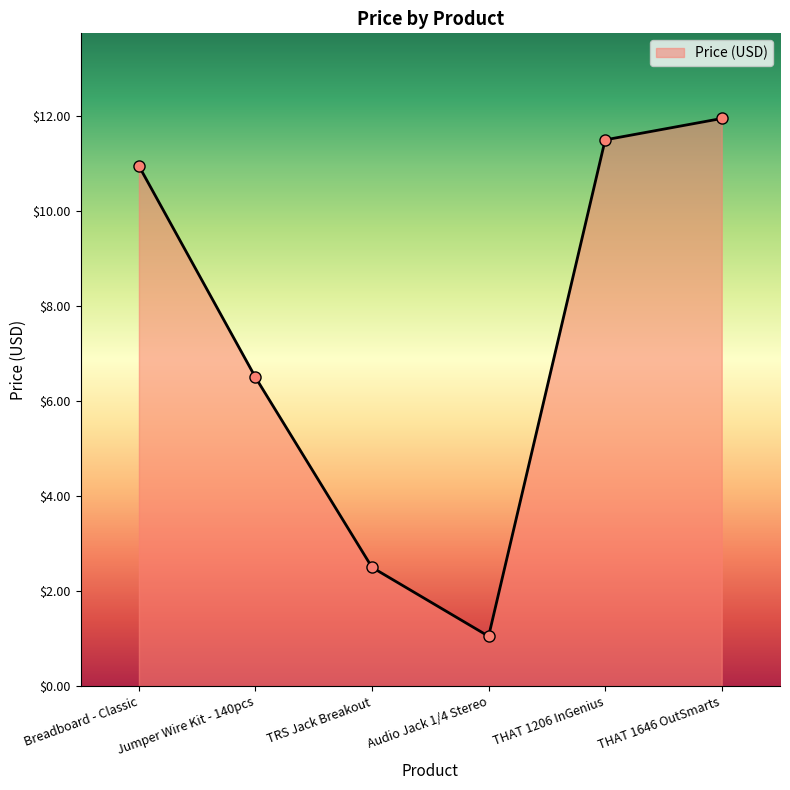

Rank the categories by value from highest to lowest.

THAT 1646 OutSmarts, THAT 1206 InGenius, Breadboard - Classic, Jumper Wire Kit - 140pcs, TRS Jack Breakout, Audio Jack 1/4 Stereo